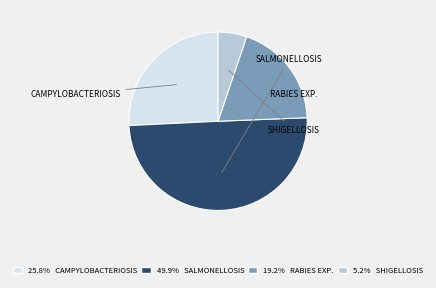

How many segments does this pie chart have?

4